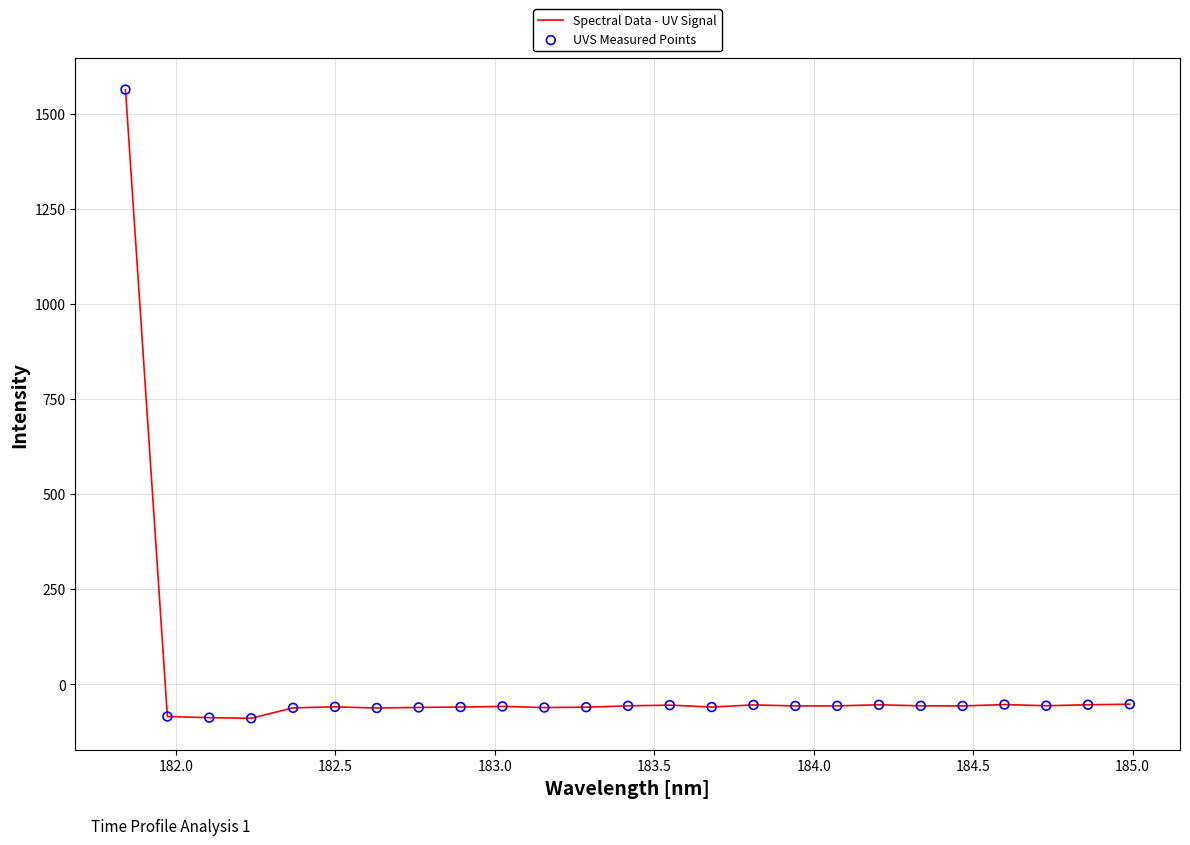

What is the smallest value displayed?

-89.7